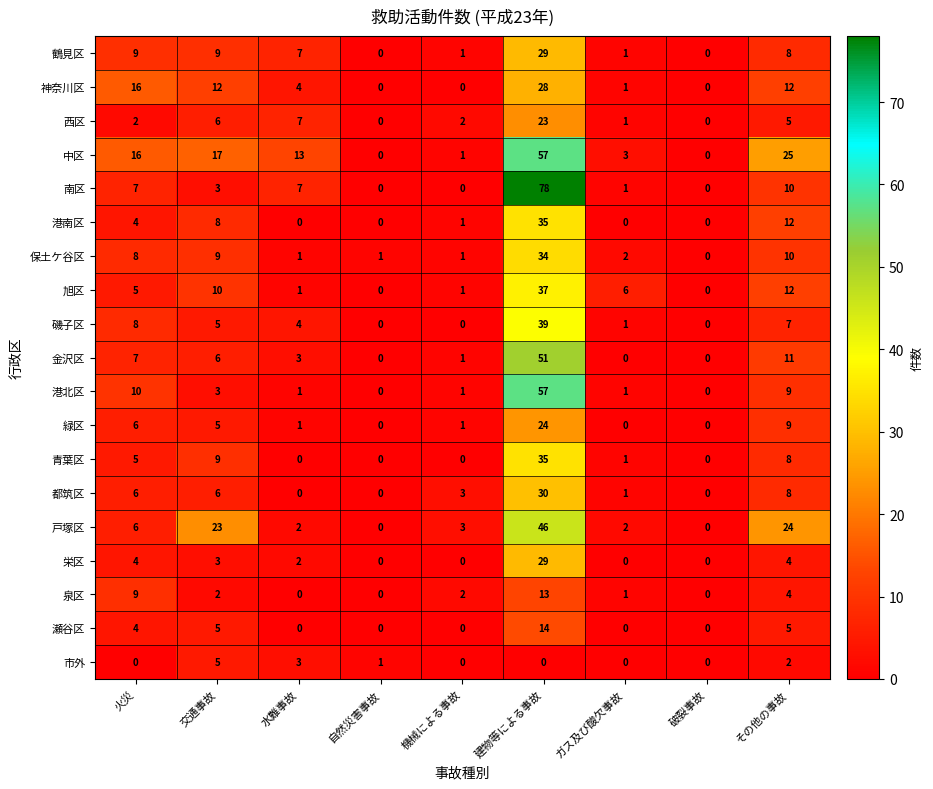

Which label corresponds to the largest value in the chart?

建物等による事故